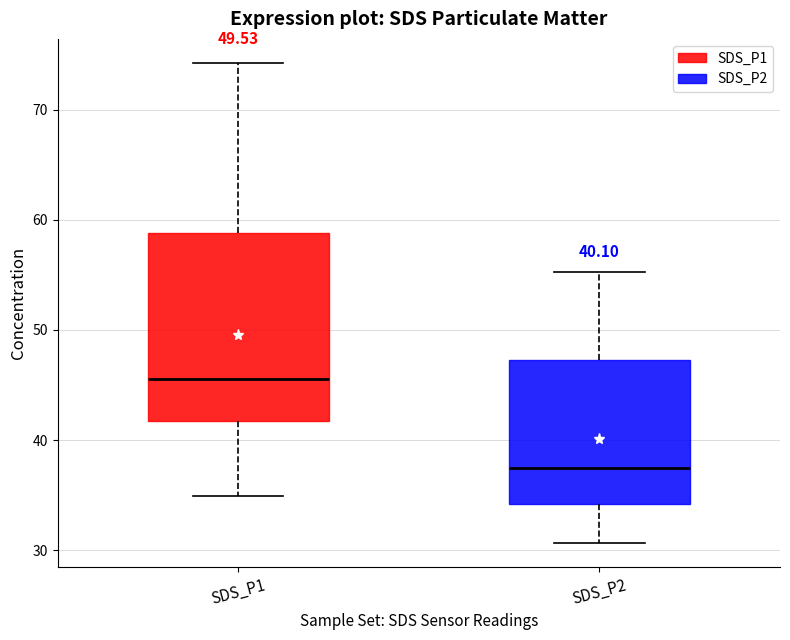

Comparing the boxes themselves (not the whiskers), which one is the tallest?

SDS_P1